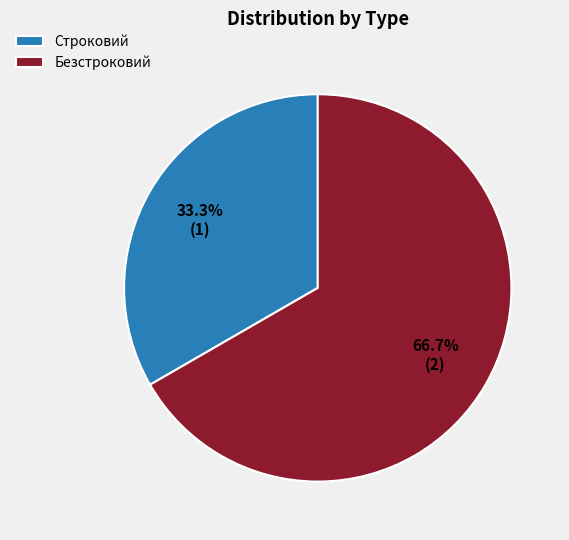

Combined, do Строковий and Безстроковий account for over 50%?

Yes